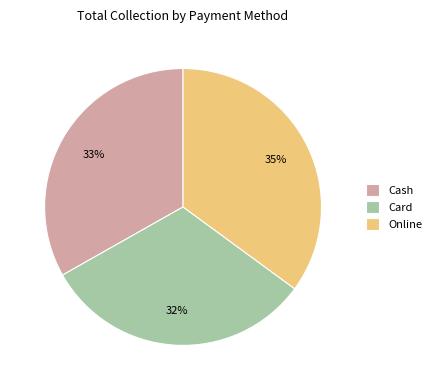

How many segments does this pie chart have?

3